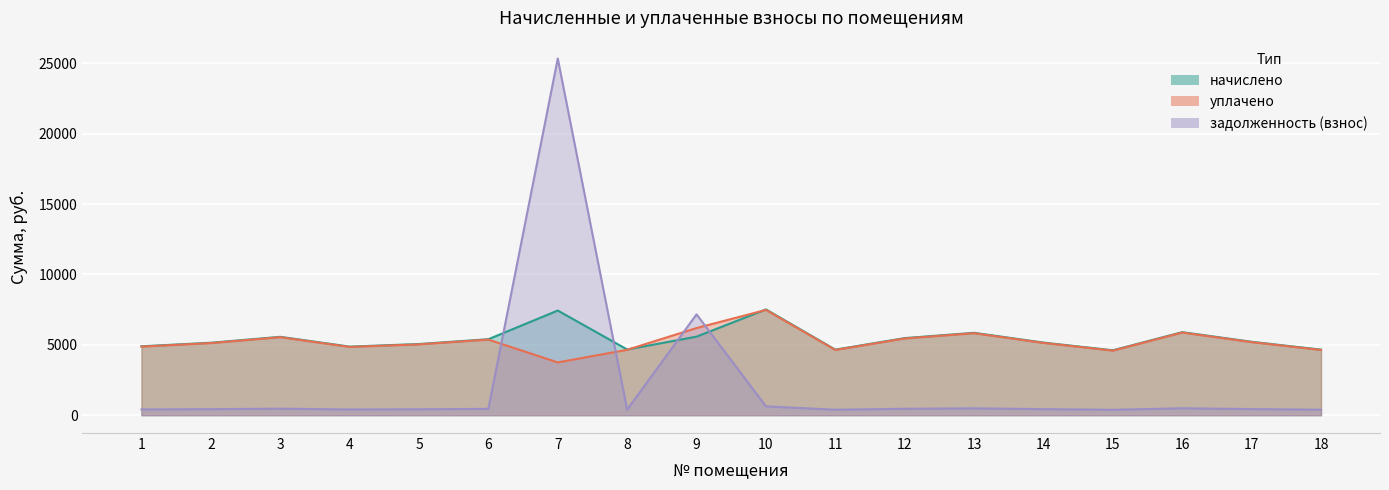

True or false: уплачено has a value of 5122.5 at 2.

True